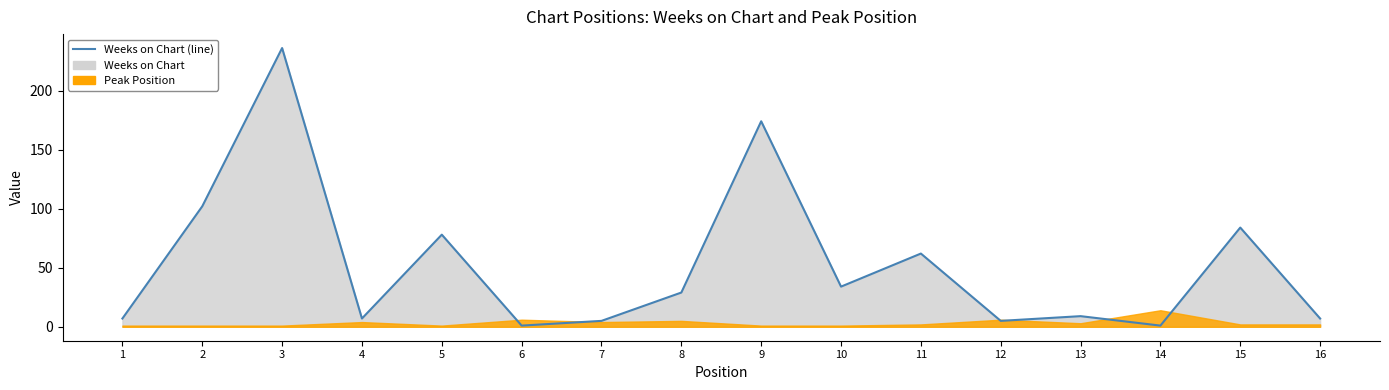

At which category does the chart reach its minimum across all series?

6